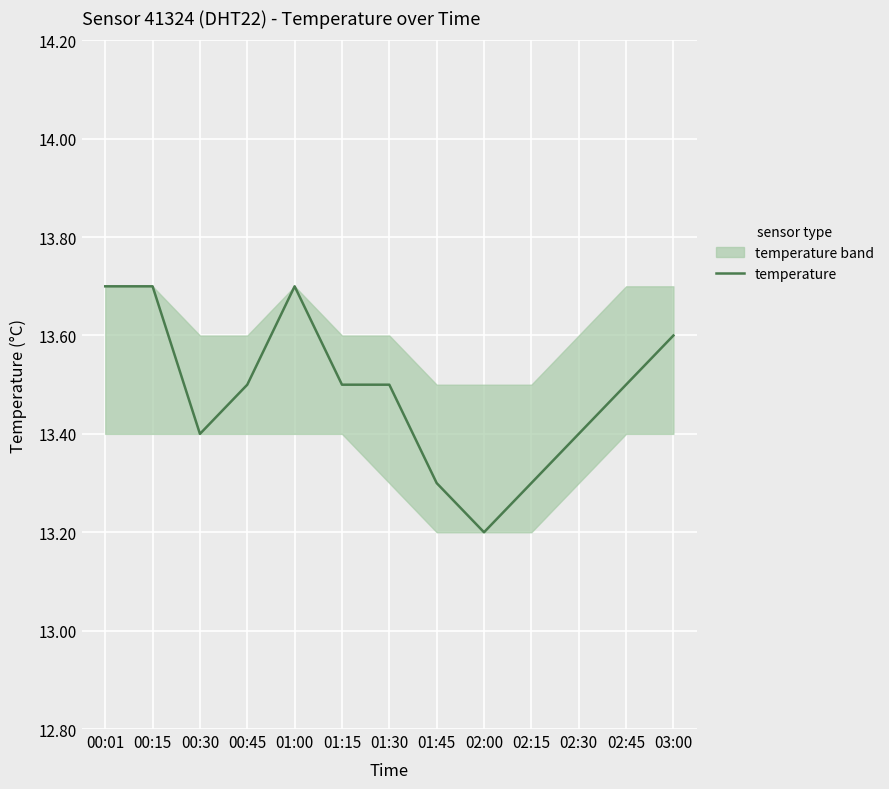

Does the chart display data point markers on the line(s)?

No